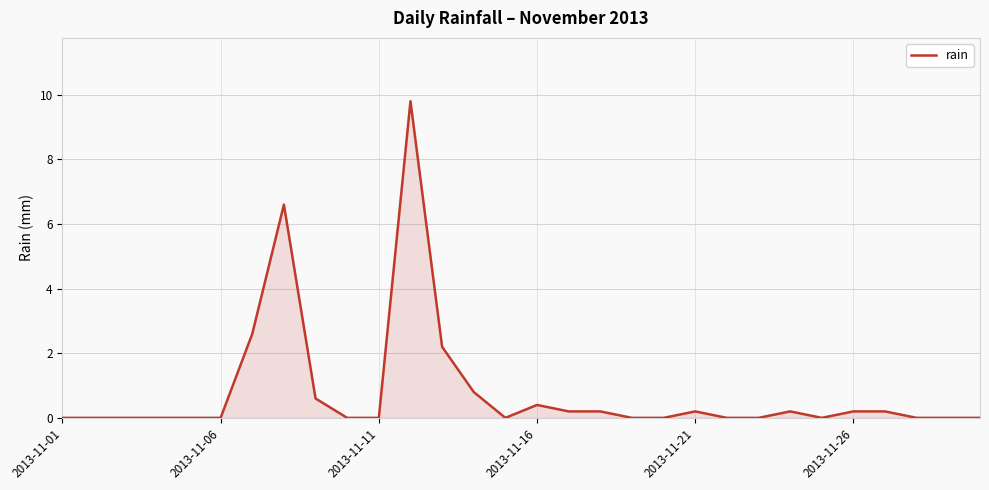

What is the difference between the maximum and minimum values?

9.8